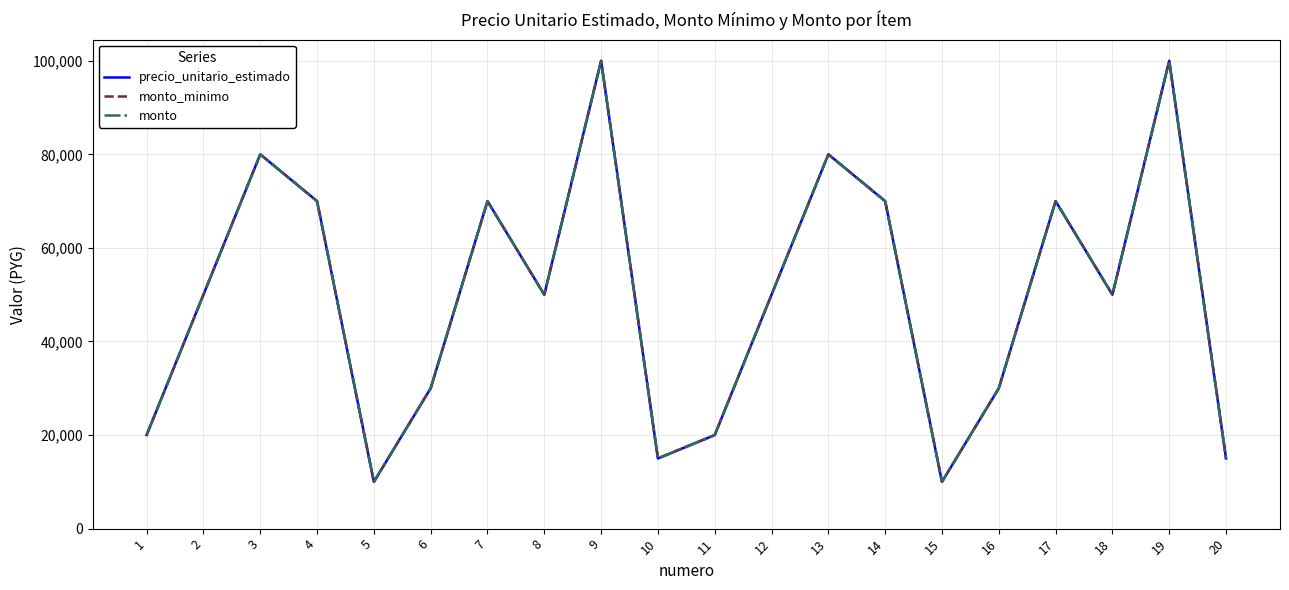

Where does the monto_minimo series first go above 50000?

3